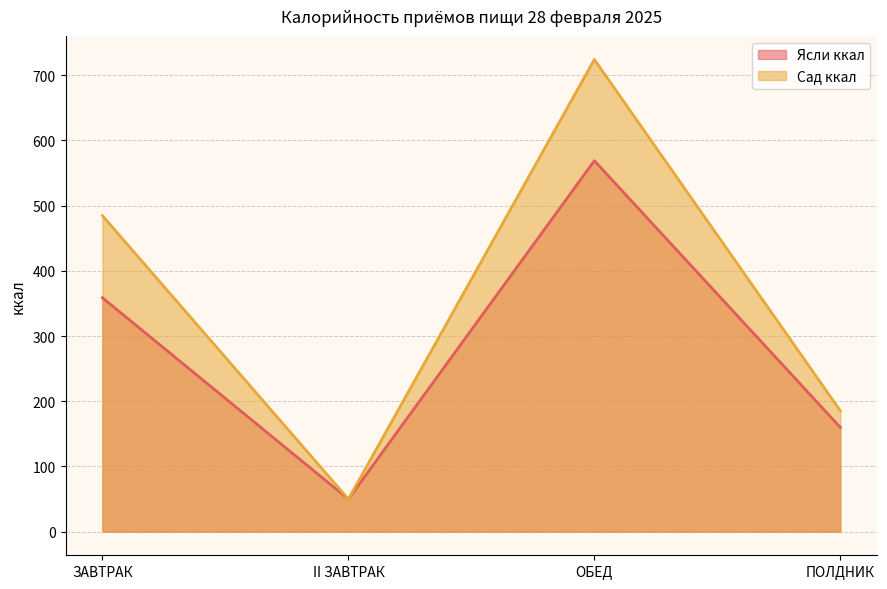

Which category has the highest value across all series?

ОБЕД